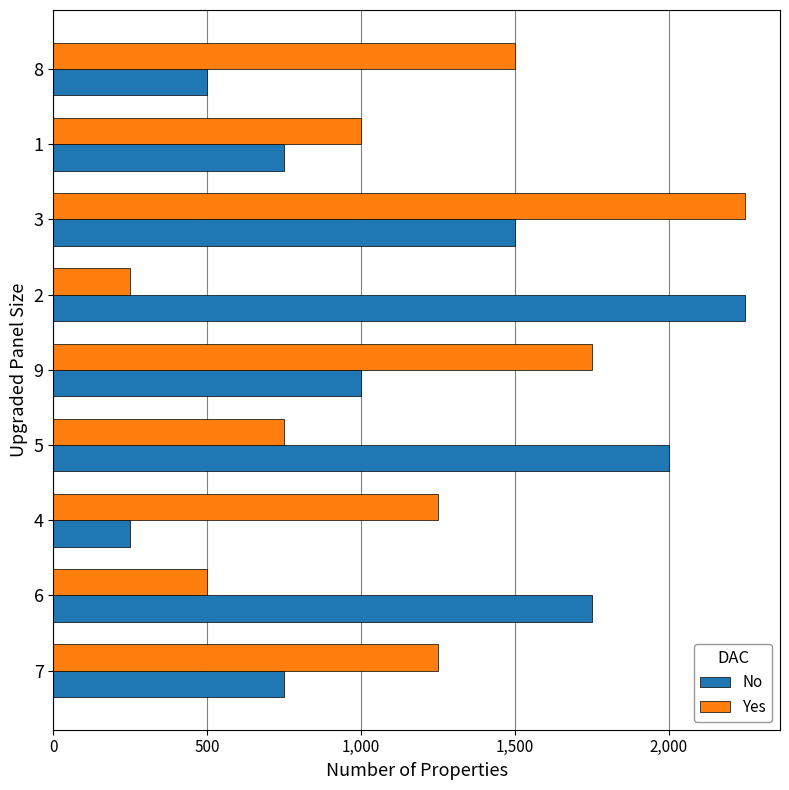

What is the greatest value displayed?

2250